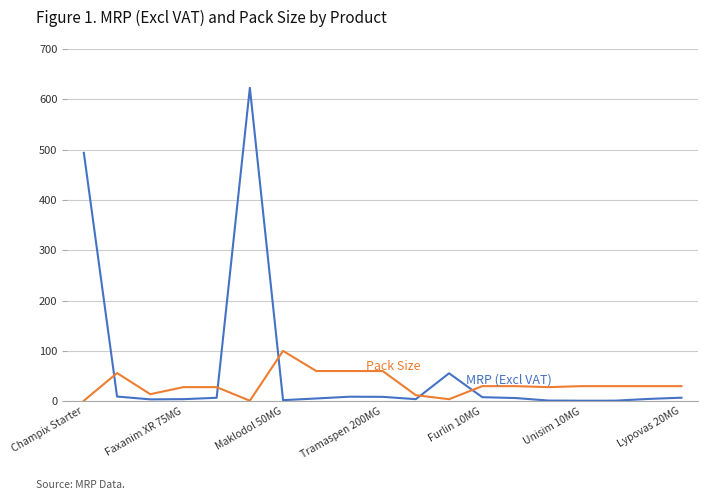

What is the maximum value shown in the chart?

622.9